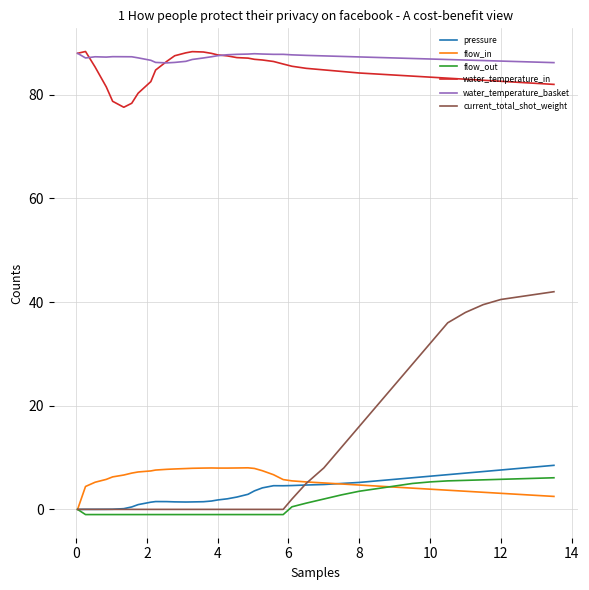

At how many categories does at least one series exceed 19?

40